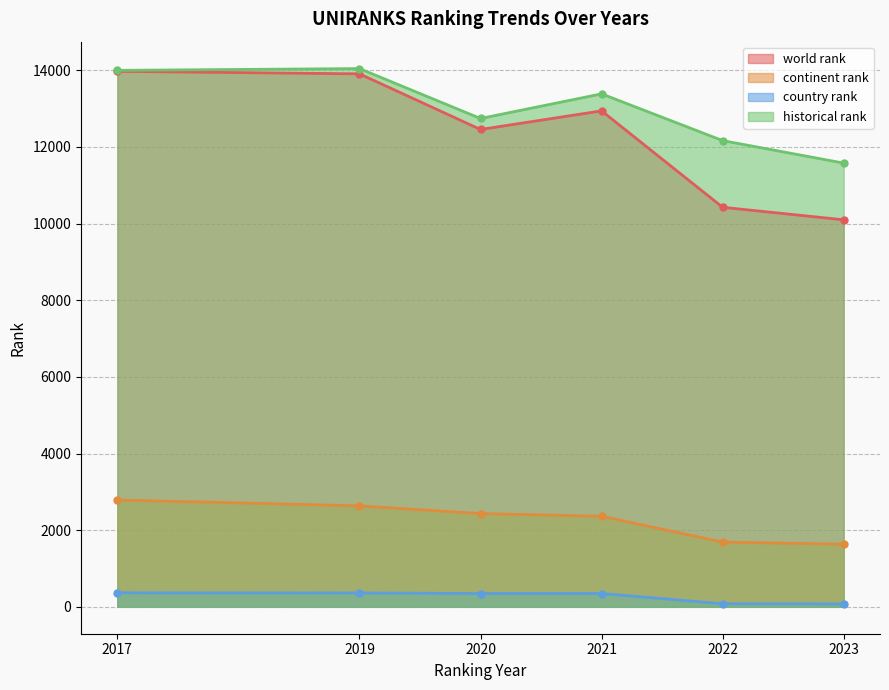

Does the chart display data point markers on the line(s)?

Yes